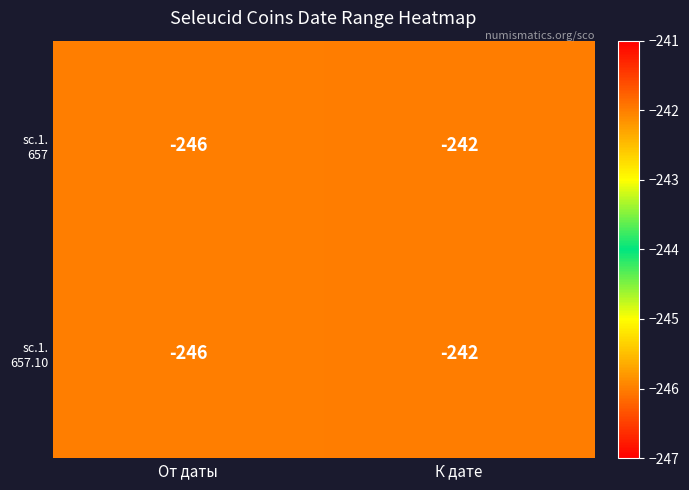

At which category is the sum across all series the highest?

К дате